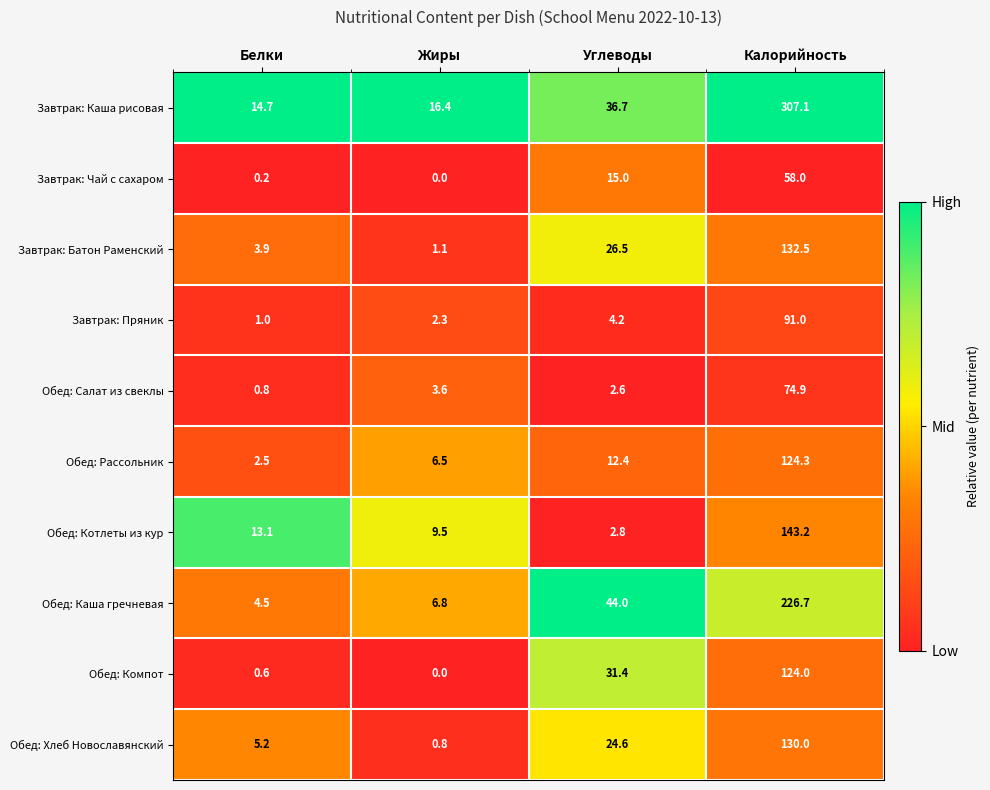

What is the sum of the Обед: Салат из свеклы values at Калорийность and Белки?

75.7